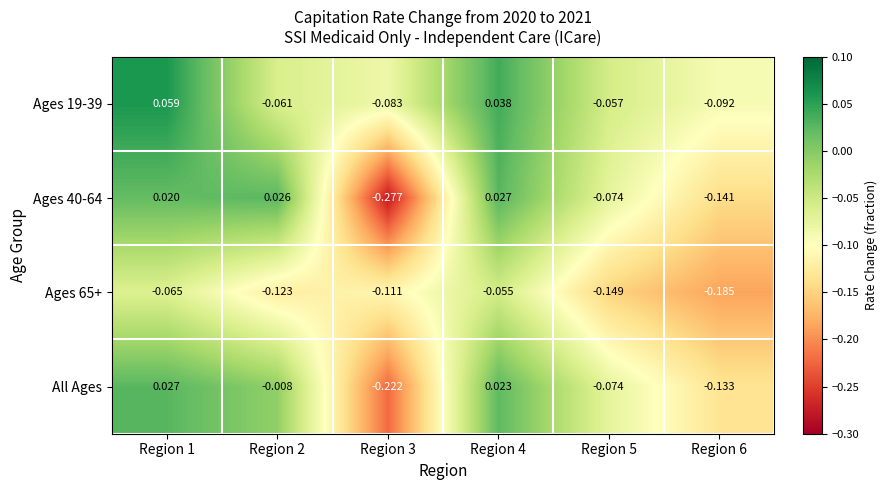

Count the number of categories in the chart.

6